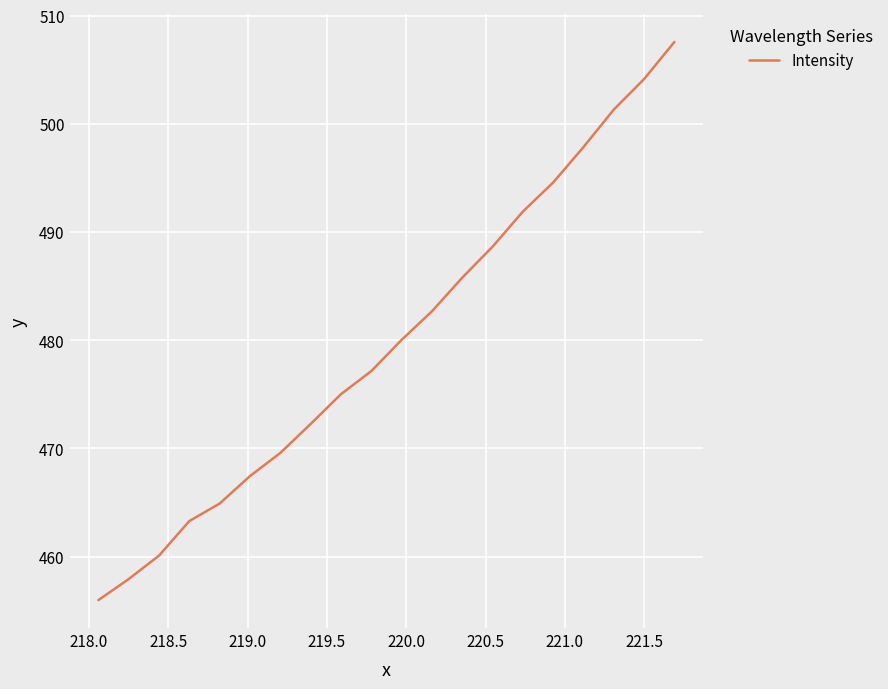

How many lines are shown in the chart?

1